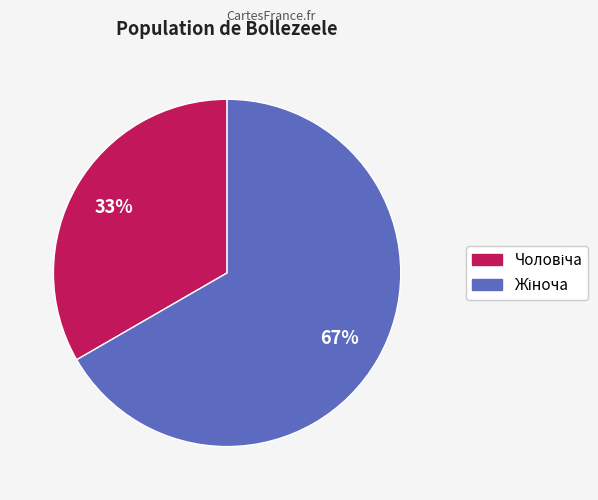

Does any single category account for the majority?

Yes